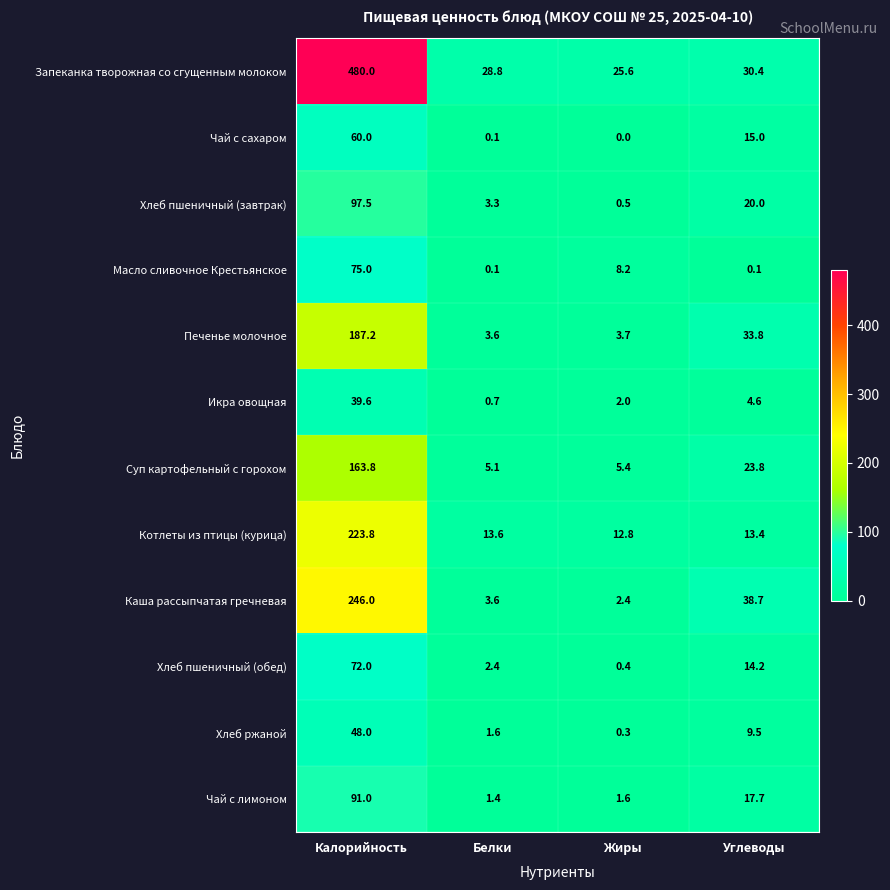

Where is Котлеты из птицы (курица) nearest to the value 118?

Белки